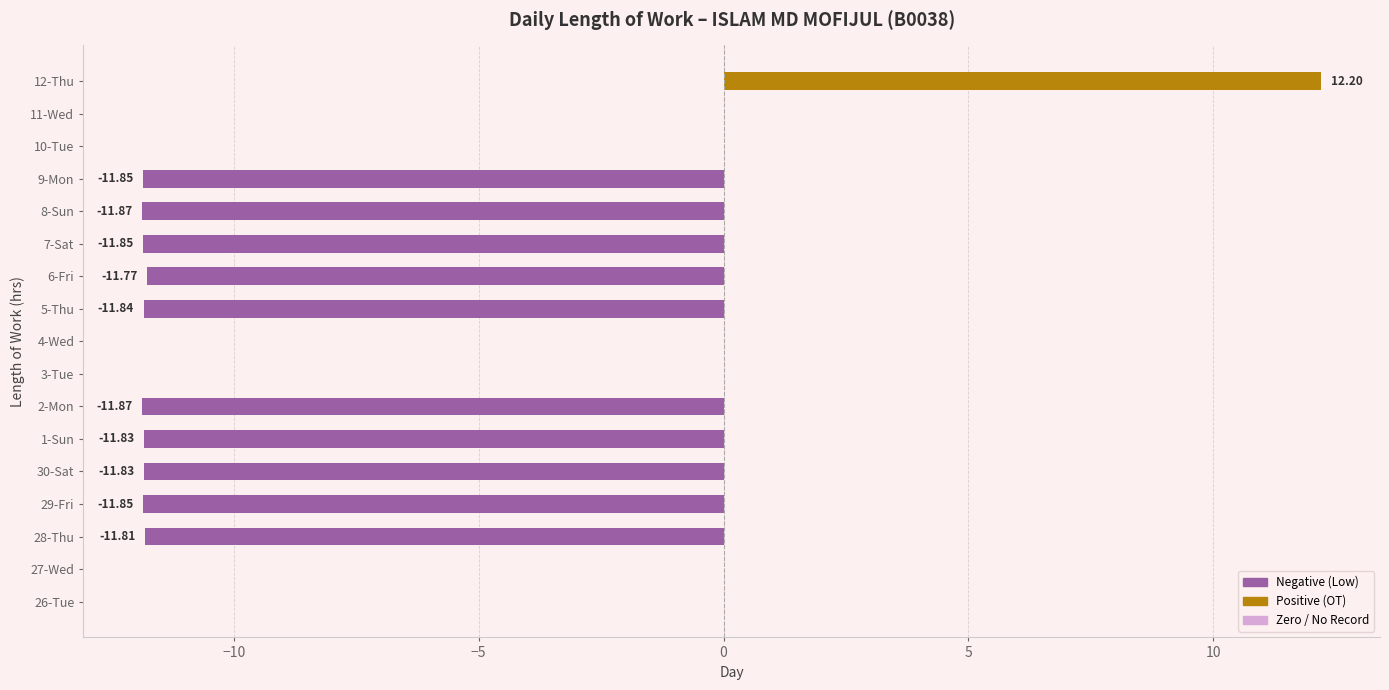

Between 11-Wed and 1-Sun, which is larger?

11-Wed